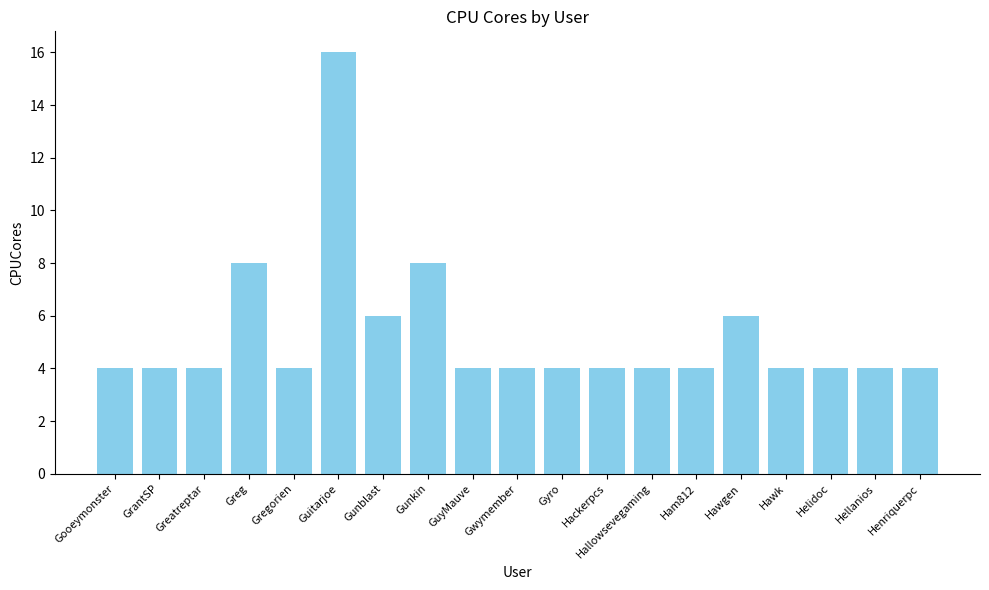

Reading right to left, transcribe all the data shown in this chart.

4	4	4	4	6	4	4	4	4	4	4	8	6	16	4	8	4	4	4